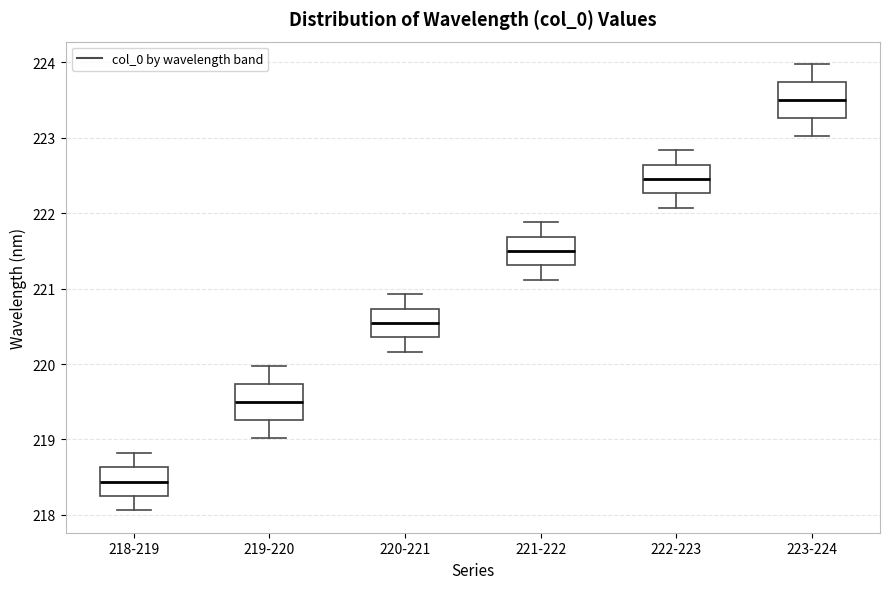

Reading left to right, read every box against the y-axis: the position of its median line, the range the box covers, and the ends of its whiskers. The values are not printed on the chart, so give them approximately, as read against the axis.

218-219: median 218.4, box 218.3 to 218.6, whiskers 218.1 to 218.8
219-220: median 219.5, box 219.3 to 219.7, whiskers 219.0 to 220.0
220-221: median 220.5, box 220.4 to 220.7, whiskers 220.2 to 220.9
221-222: median 221.5, box 221.3 to 221.7, whiskers 221.1 to 221.9
222-223: median 222.5, box 222.3 to 222.6, whiskers 222.1 to 222.8
223-224: median 223.5, box 223.3 to 223.7, whiskers 223.0 to 224.0